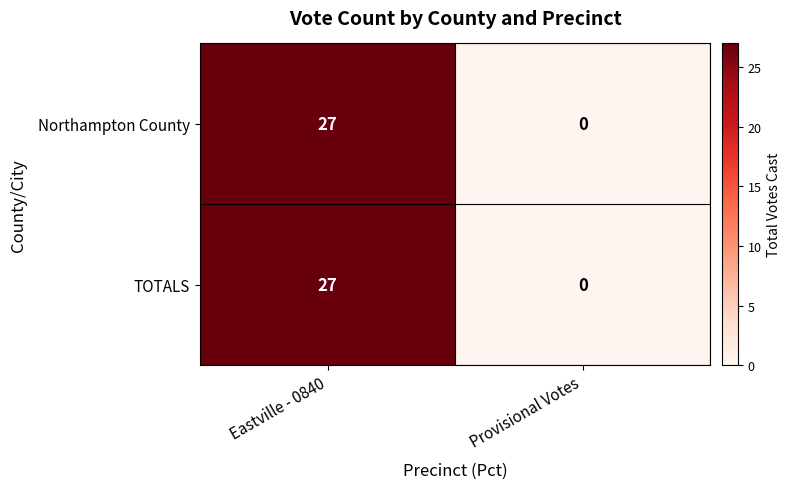

What is the total value across all series at Eastville - 0840?

54